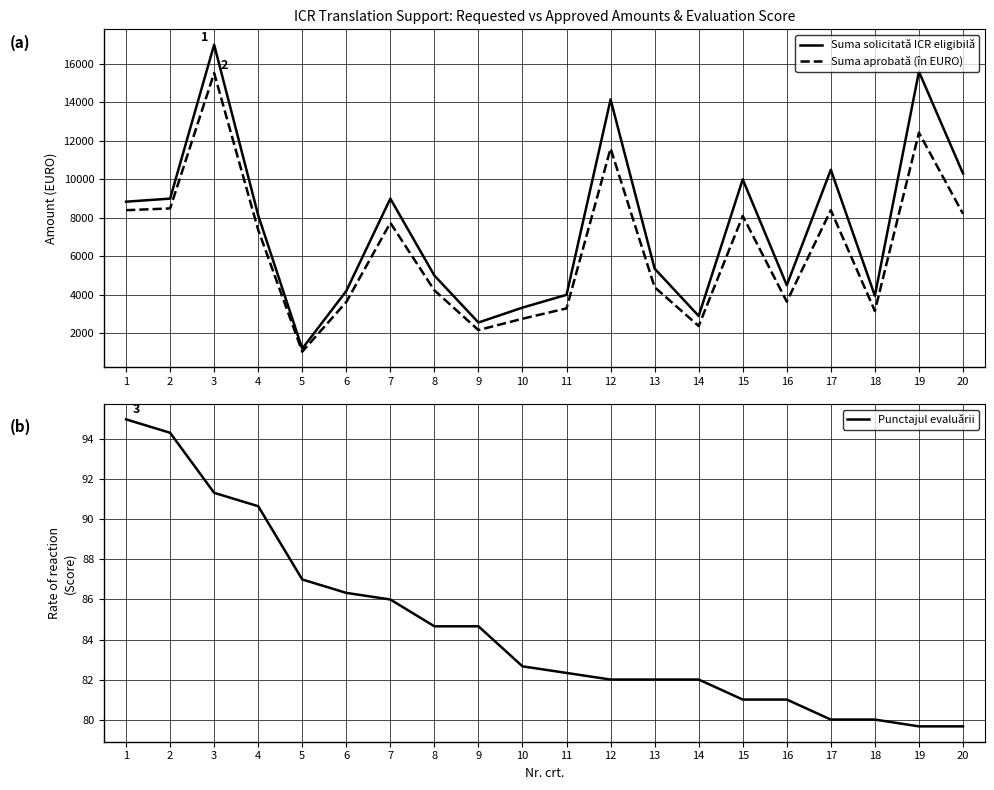

What are all the series names shown in the legend?

Suma solicitată ICR eligibilă, Suma aprobată (în EURO), Punctajul evaluării